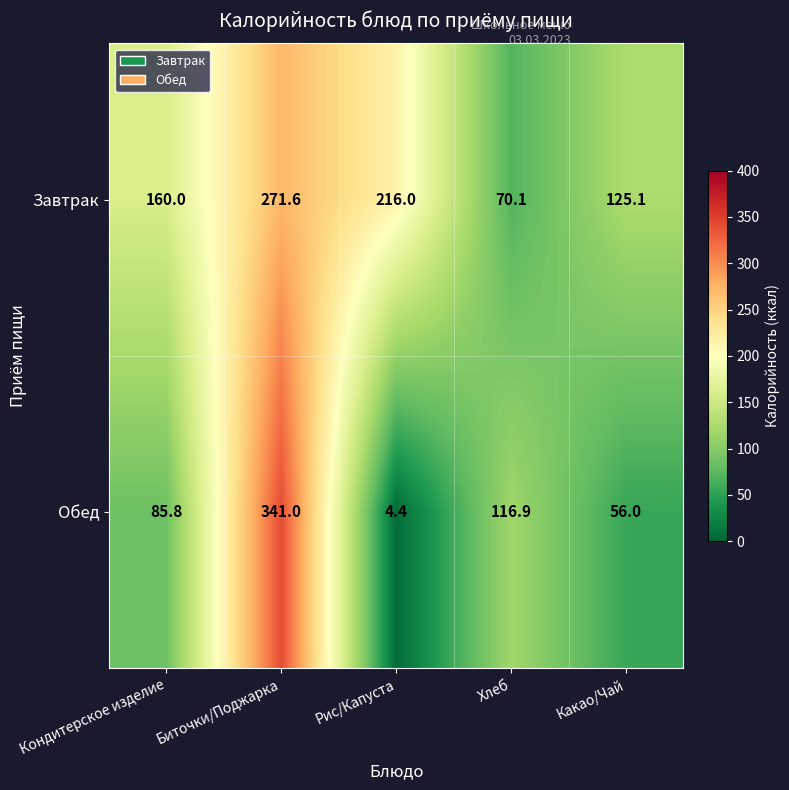

Count the number of data series in this chart.

2